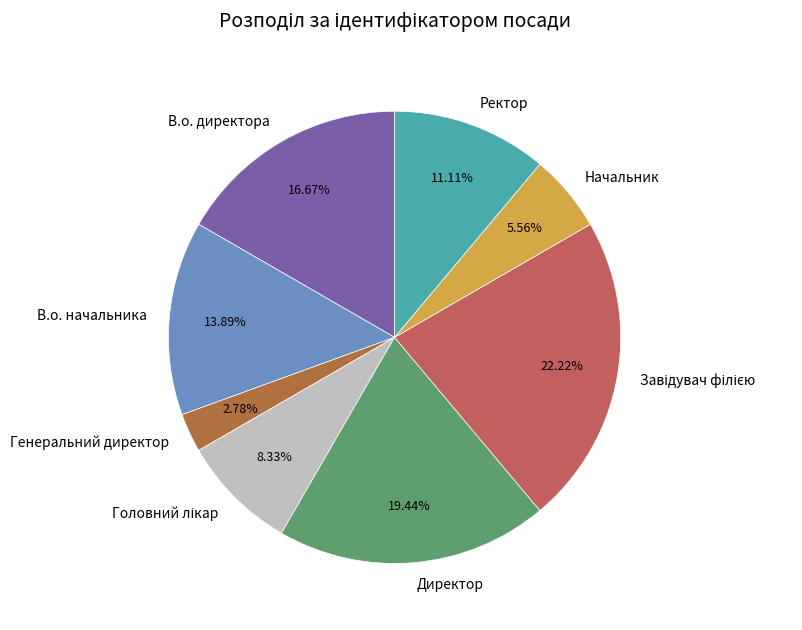

Is there any slice that represents more than half of the pie?

No